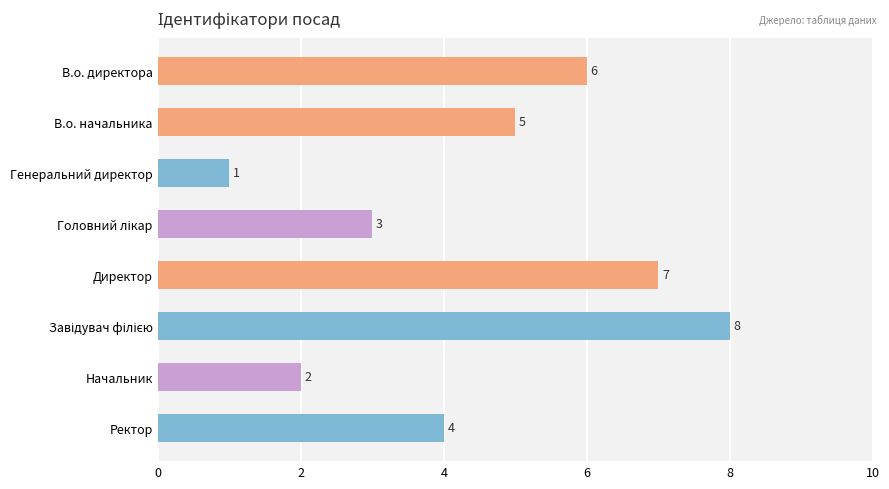

Reading top to bottom, list all the values displayed in this chart.

6	5	1	3	7	8	2	4